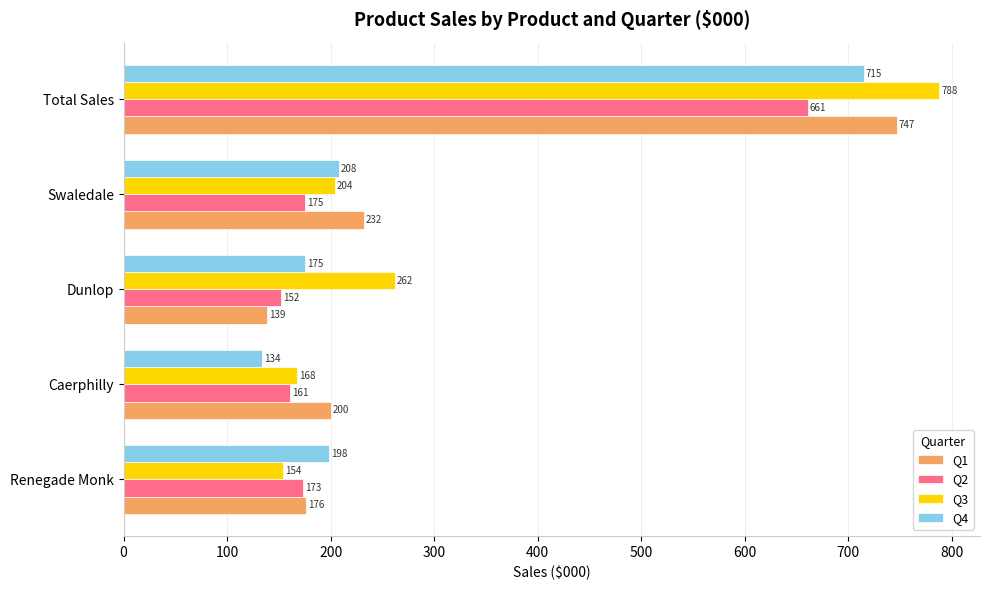

List the series in order of their overall mean, lowest first.

Q2, Q4, Q1, Q3